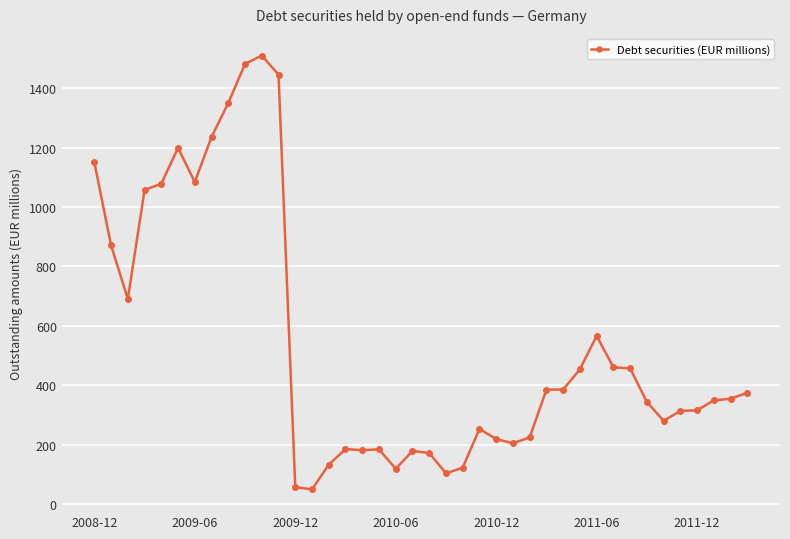

What is the greatest value displayed?

1509.4